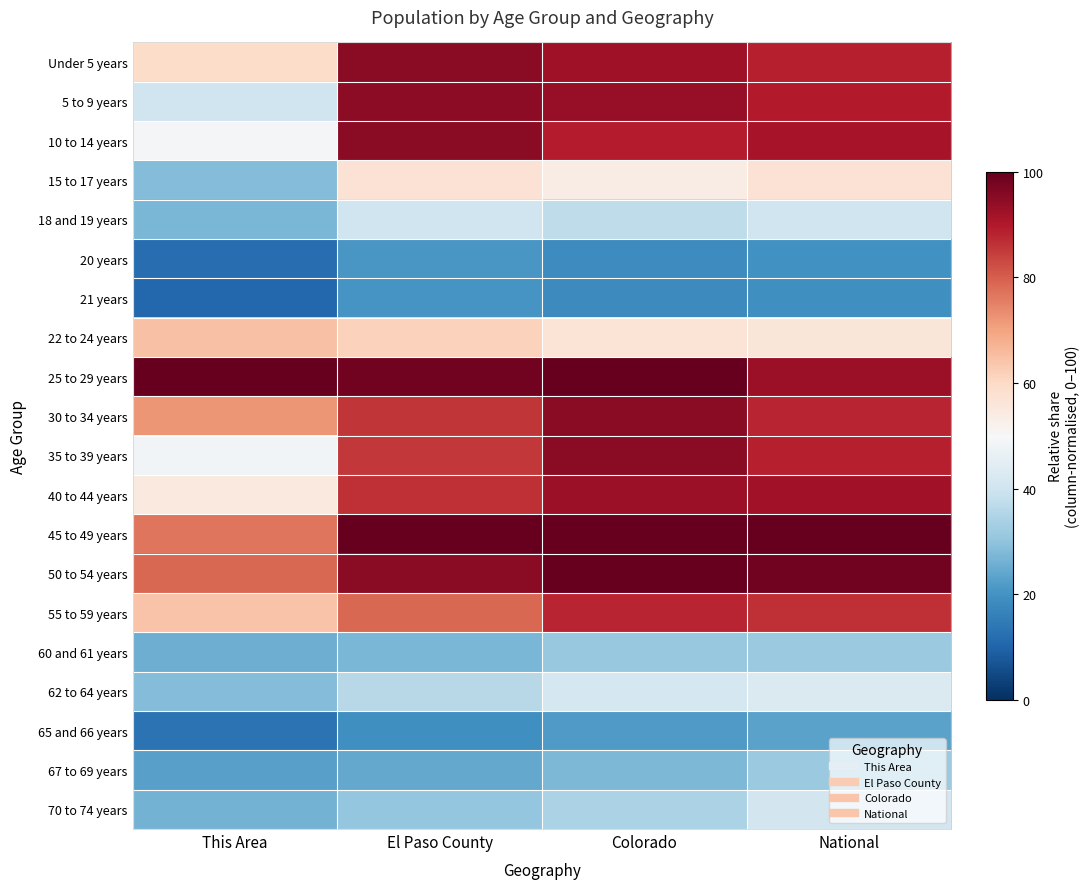

Reading left to right, what are all the values shown in this chart?

Under 5 years: This Area=59.2	El Paso County=95.1	Colorado=92.3	National=89.0
5 to 9 years: This Area=39.9	El Paso County=94.8	Colorado=93.6	National=89.6
10 to 14 years: This Area=49.3	El Paso County=95.1	Colorado=89.3	National=91.1
15 to 17 years: This Area=28.3	El Paso County=57.1	Colorado=53.8	National=57.0
18 and 19 years: This Area=27.1	El Paso County=40.0	Colorado=37.3	National=40.0
20 years: This Area=11.8	El Paso County=21.0	Colorado=18.6	National=19.9
21 years: This Area=10.8	El Paso County=20.4	Colorado=18.1	National=19.2
22 to 24 years: This Area=64.6	El Paso County=61.6	Colorado=56.9	National=56.0
25 to 29 years: This Area=100.0	El Paso County=98.1	Colorado=100.0	National=92.9
30 to 34 years: This Area=71.9	El Paso County=85.8	Colorado=95.0	National=87.9
35 to 39 years: This Area=48.6	El Paso County=85.2	Colorado=94.9	National=88.9
40 to 44 years: This Area=54.7	El Paso County=86.4	Colorado=92.9	National=92.0
45 to 49 years: This Area=76.7	El Paso County=100.0	Colorado=99.8	National=100.0
50 to 54 years: This Area=78.5	El Paso County=95.2	Colorado=99.6	National=98.2
55 to 59 years: This Area=64.4	El Paso County=78.6	Colorado=88.2	National=86.6
60 and 61 years: This Area=25.7	El Paso County=27.2	Colorado=31.1	National=31.3
62 to 64 years: This Area=28.3	El Paso County=36.3	Colorado=41.2	National=42.7
65 and 66 years: This Area=13.2	El Paso County=19.1	Colorado=21.5	National=23.4
67 to 69 years: This Area=22.9	El Paso County=24.4	Colorado=27.5	National=31.3
70 to 74 years: This Area=26.2	El Paso County=30.9	Colorado=34.2	National=40.9